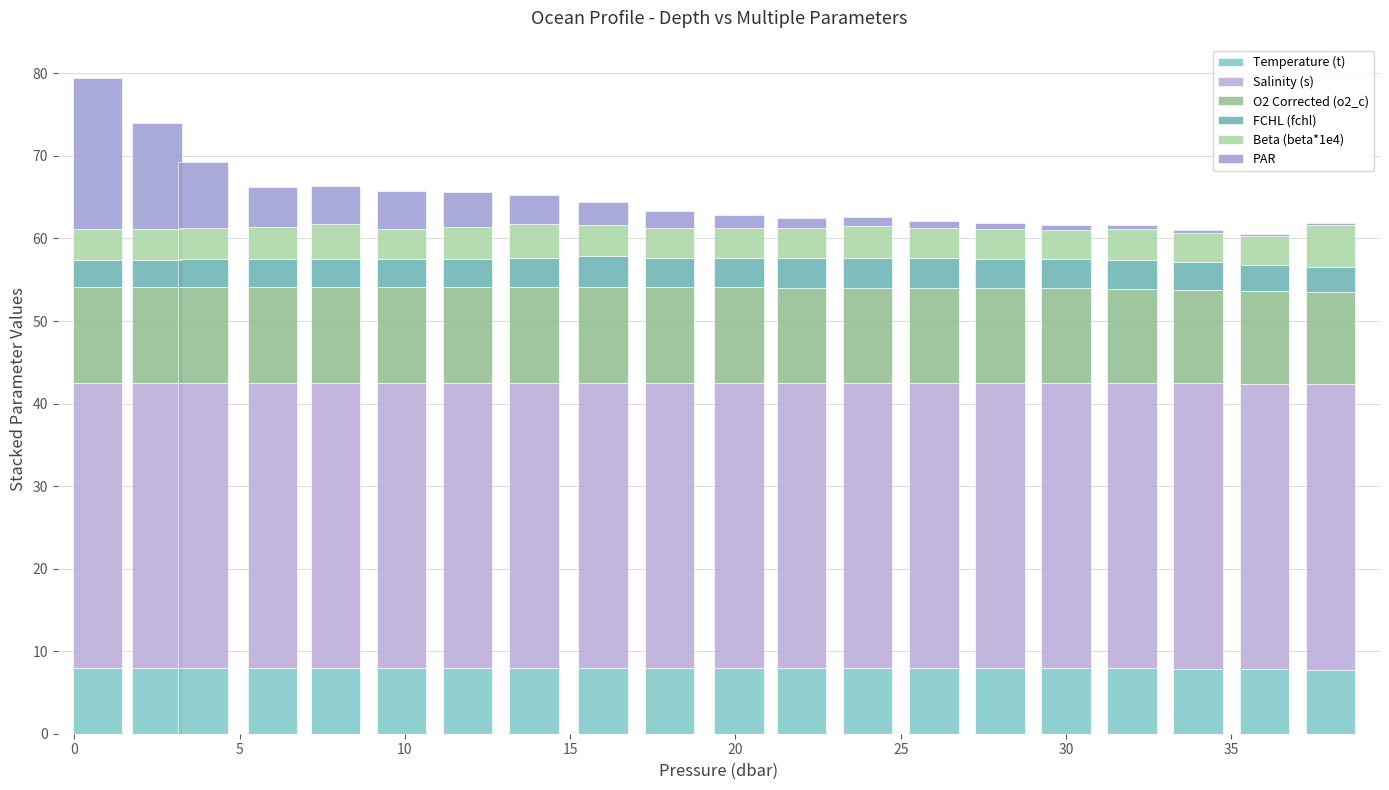

Are the bars horizontal?

No